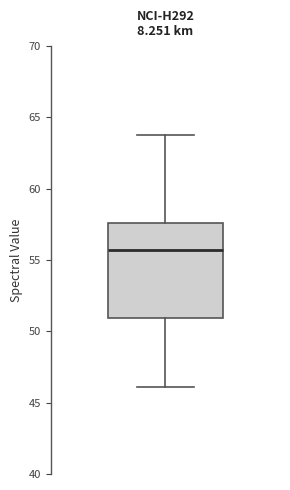

Transcribe this box plot: give where the median line is, the range the box spans, and where the two whiskers end, as read against the y-axis. The values are not printed on the chart, so give them approximately, as read against the axis.

median 55.5, box 51.0 to 57.5, whiskers 46.0 to 64.0